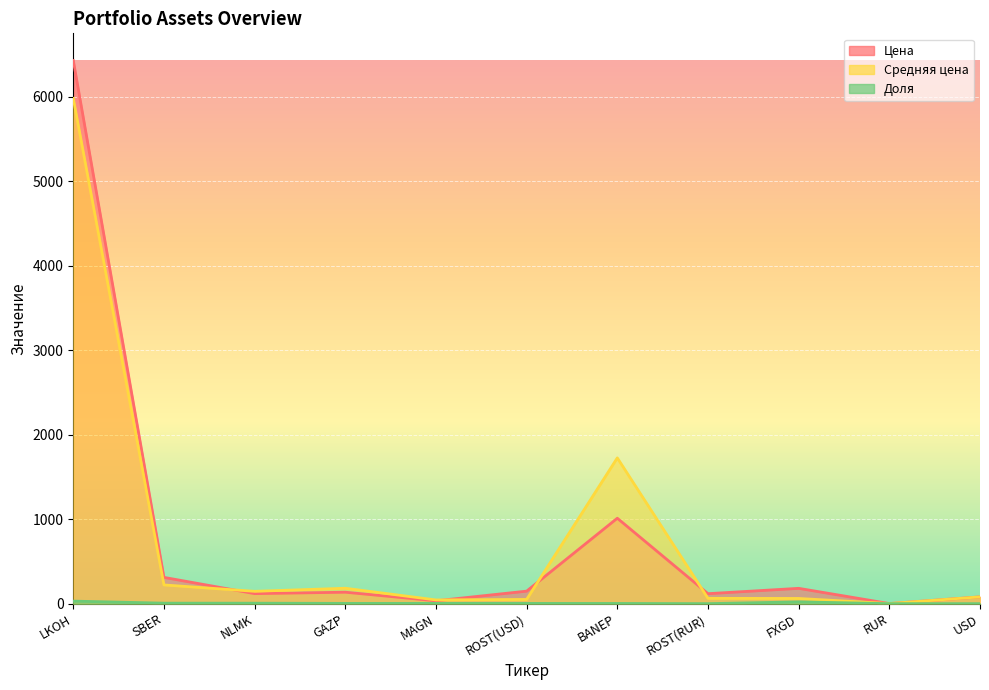

At which label is Доля closest to 14?

FXGD